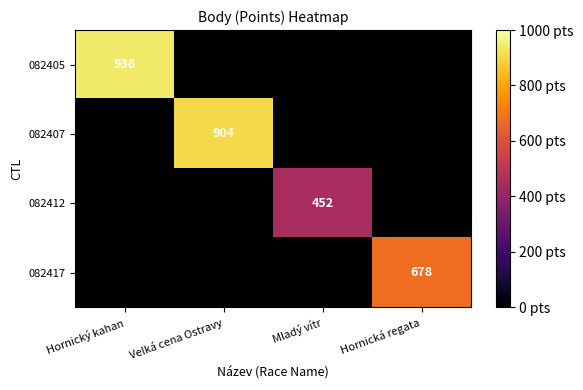

True or false: 082417 has a value of 678 at Hornická regata.

True